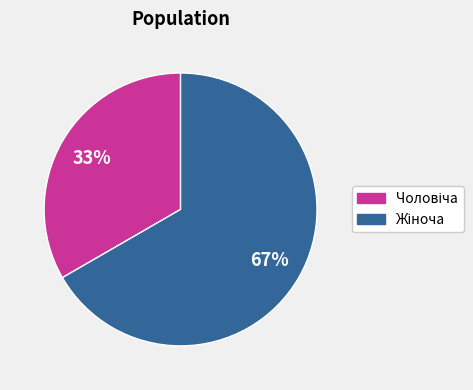

To the nearest percent, what is the average slice percentage?

50%